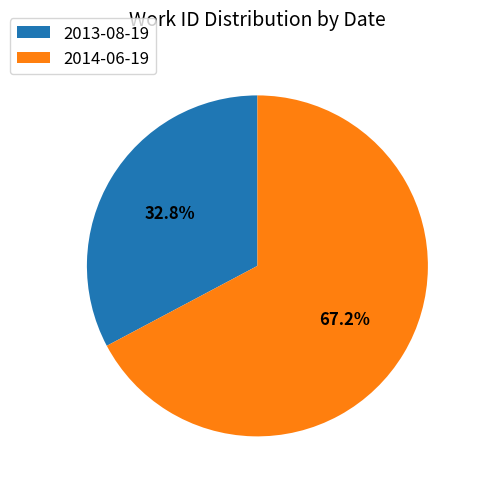

Approximately how many times larger is the value at 2013-08-19 compared to 2014-06-19?

0.5